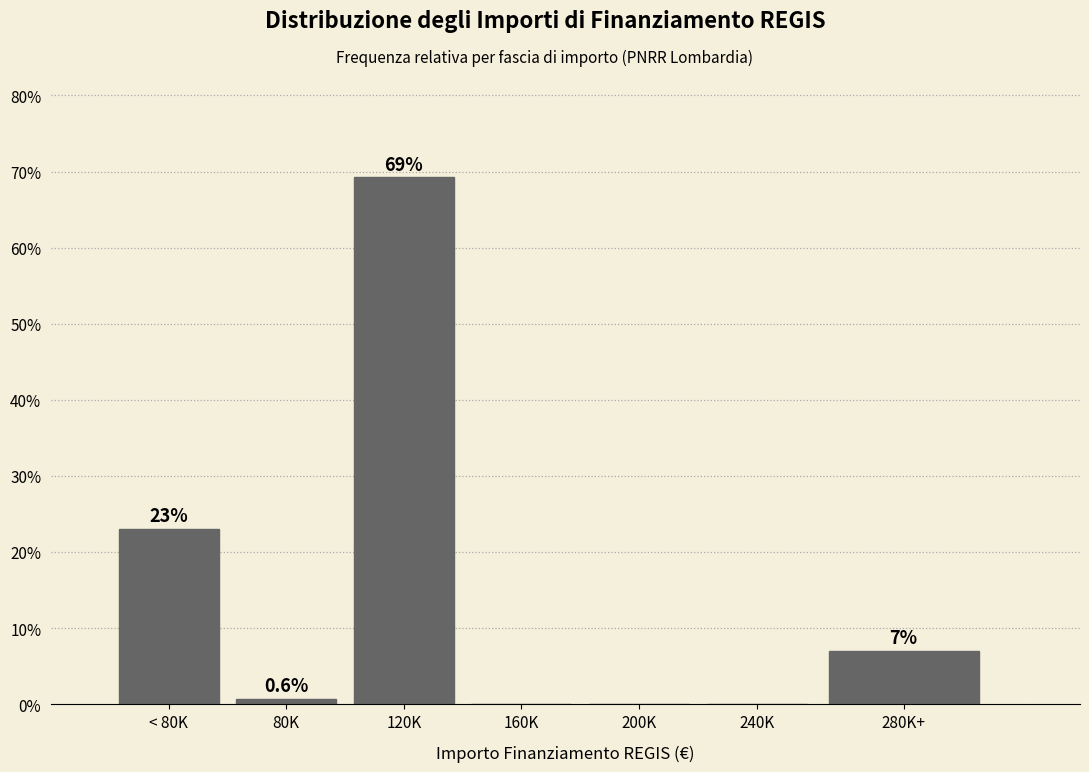

The chart shows a value of 0.0 at 200K. True or false?

True